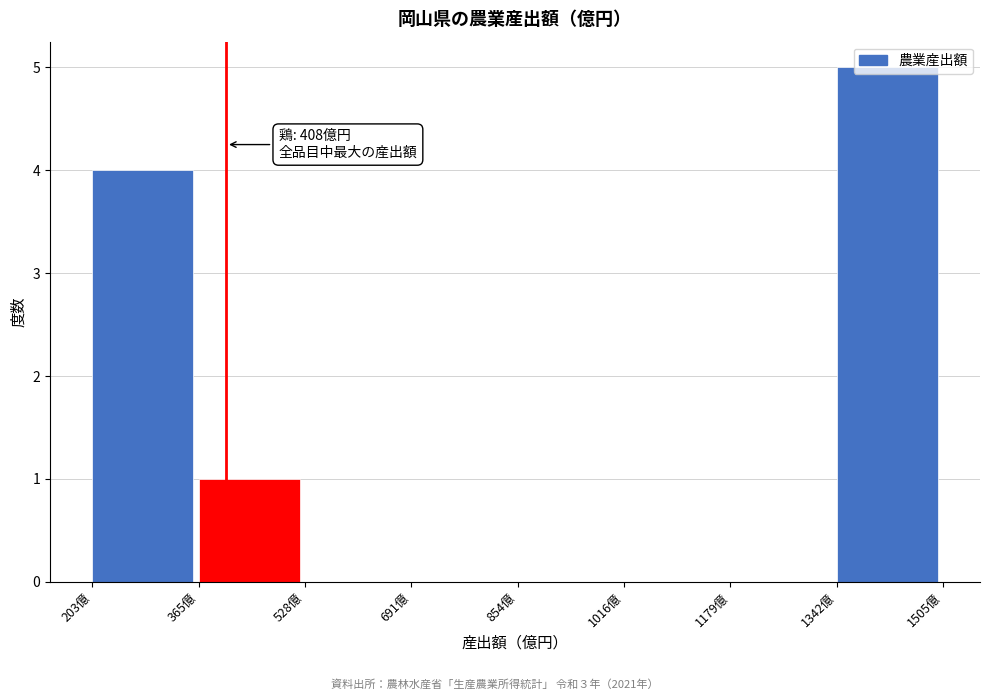

Which range on the x-axis has the tallest bar?

1340 to 1500